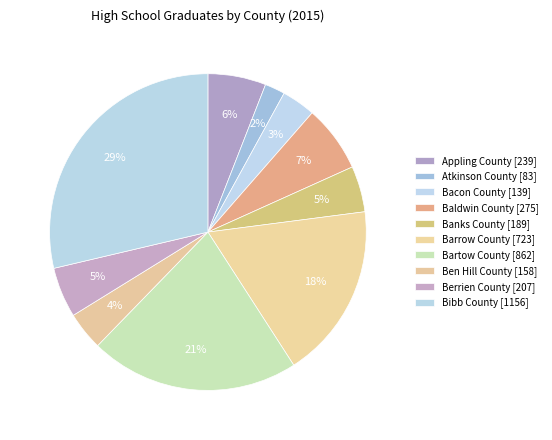

How many segments does this pie chart have?

10